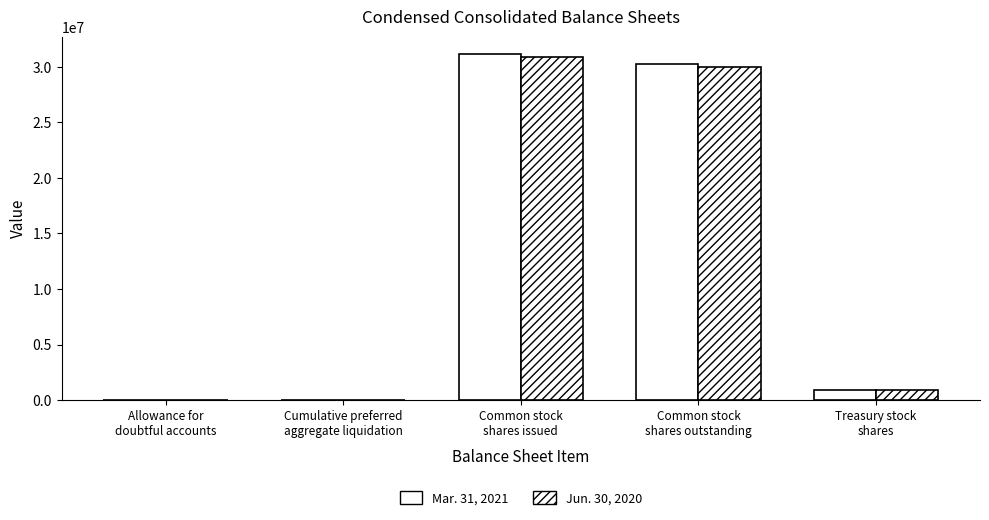

Reading left to right, extract all data points from this chart.

Mar. 31, 2021: 5811	40702	31152716	30240951	911765
Jun. 30, 2020: 5972	40722	30880531	29968766	911765